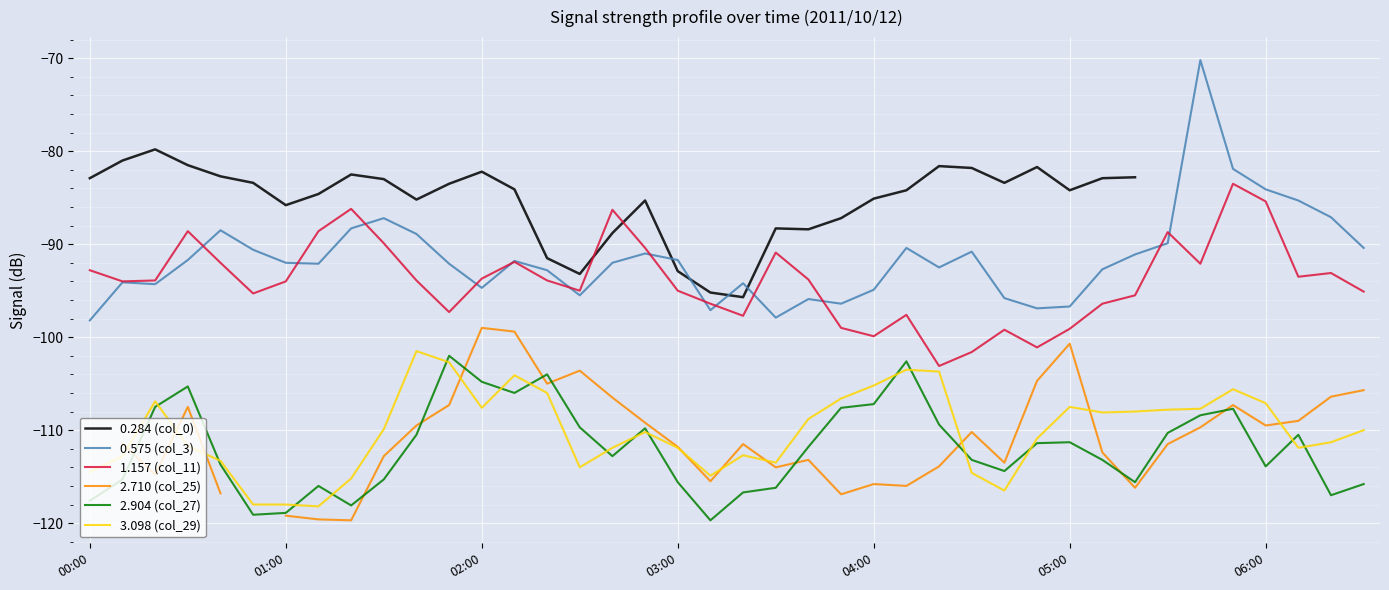

At which label does 3.098 (col_29) reach its minimum?

7